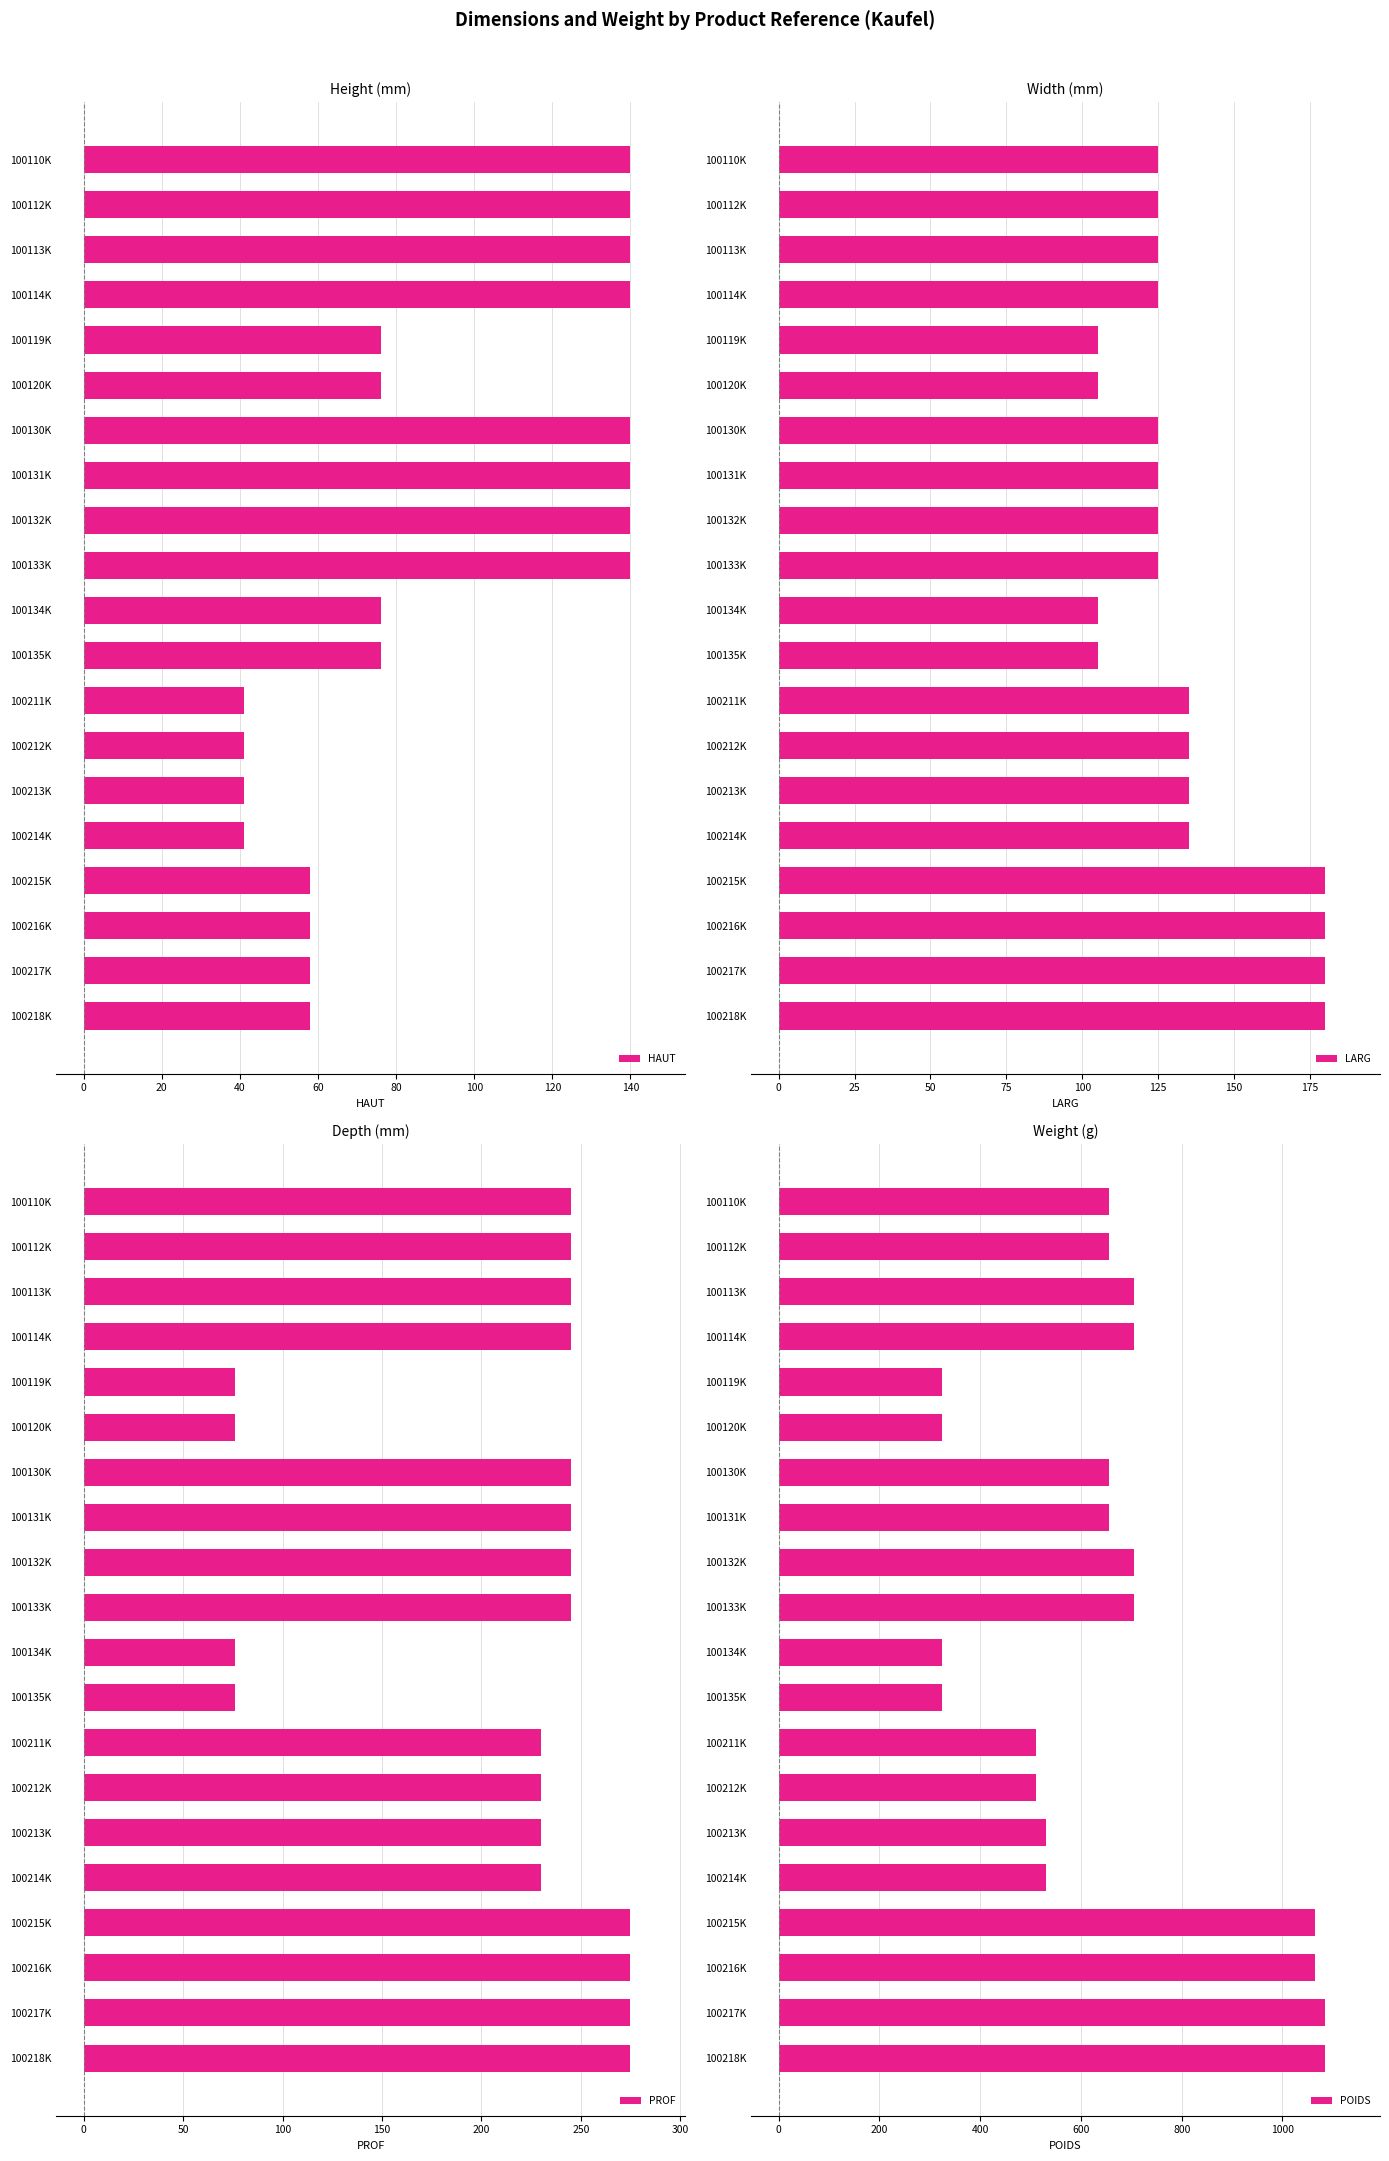

The value of HAUT at 100211K is 26. True or false?

False